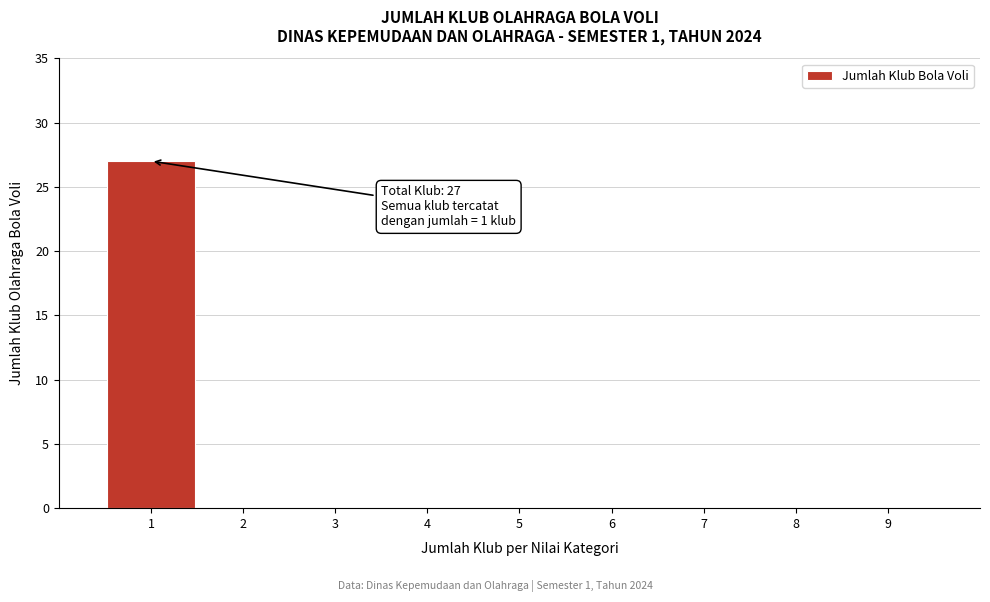

Reading left to right, extract all data points from this chart.

1=27	2=0	3=0	4=0	5=0	6=0	7=0	8=0	9=0